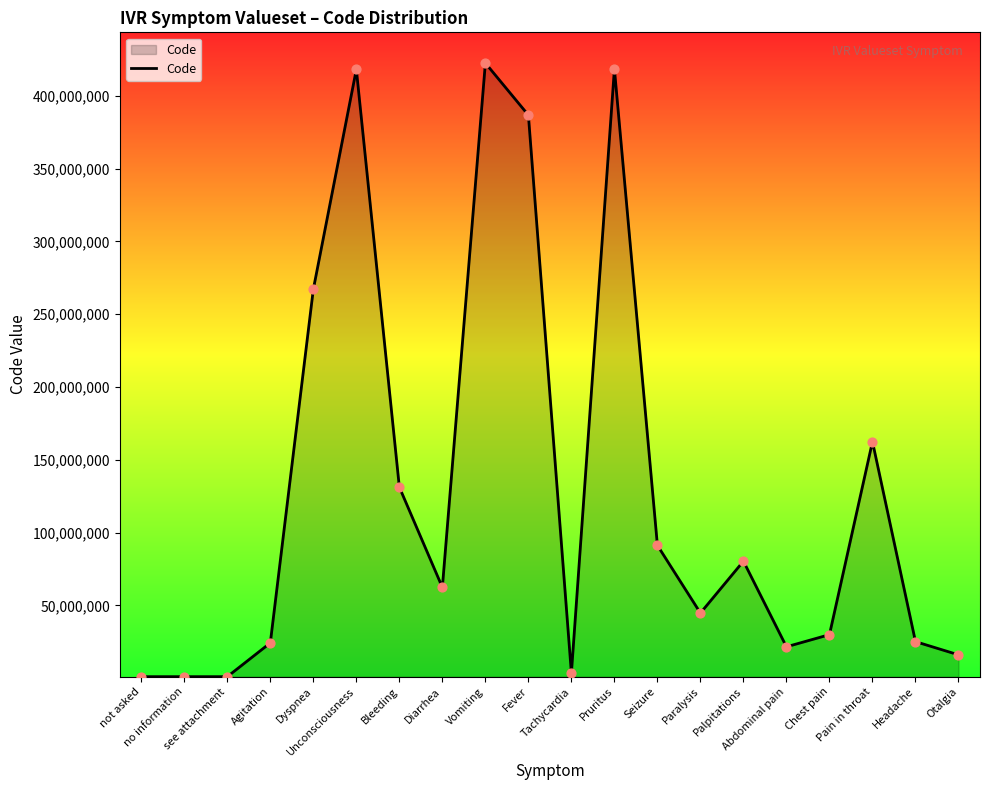

Which has a higher value, Otalgia or Vomiting?

Vomiting